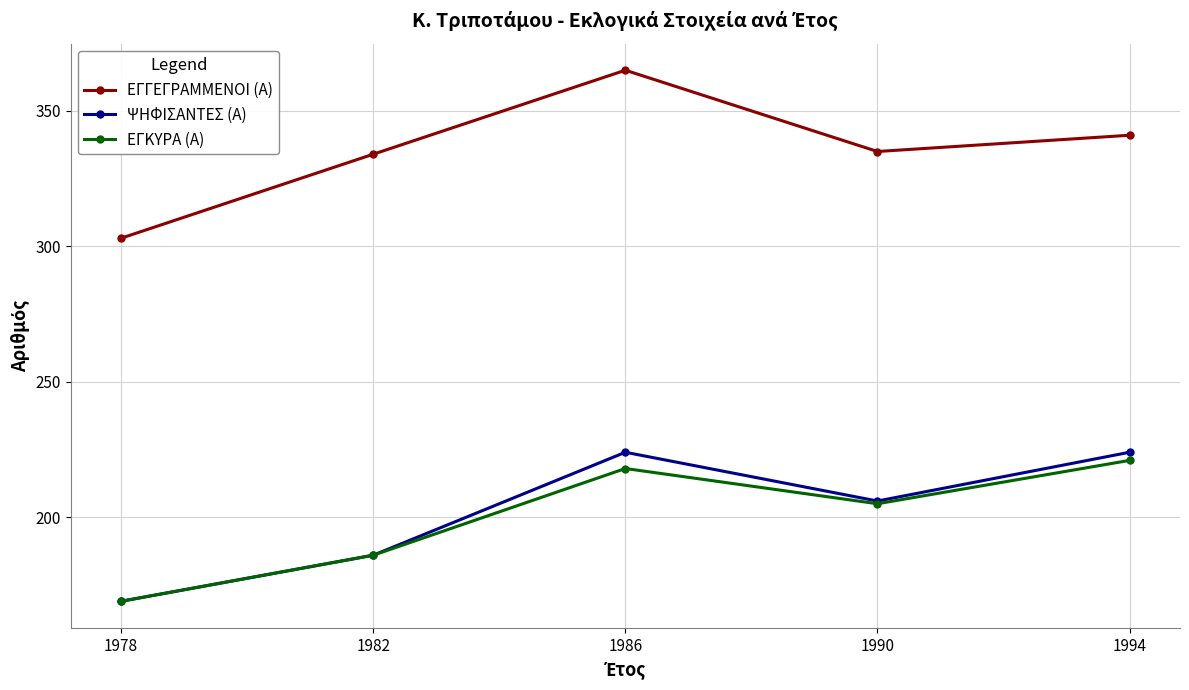

At how many categories does at least one series exceed 196?

5